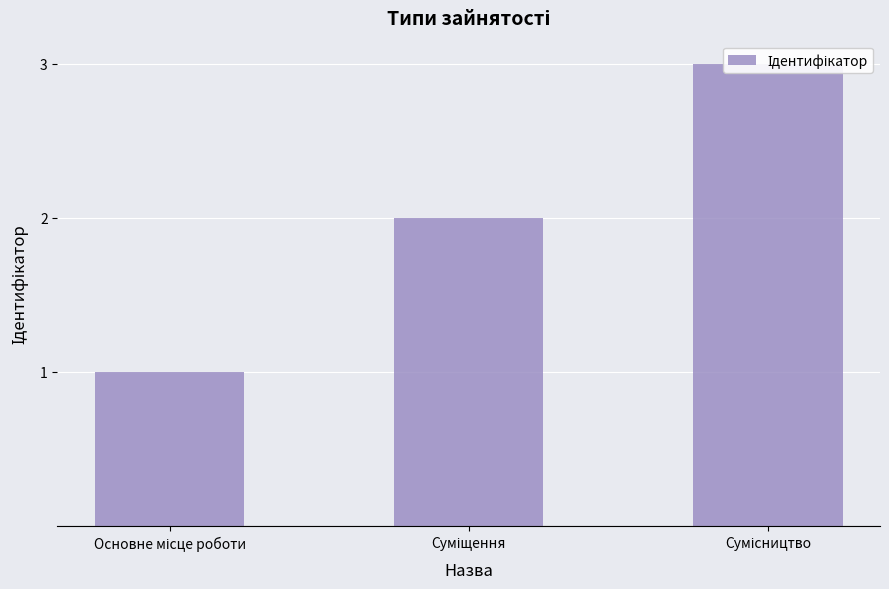

At which label is the value closest to 2?

Суміщення